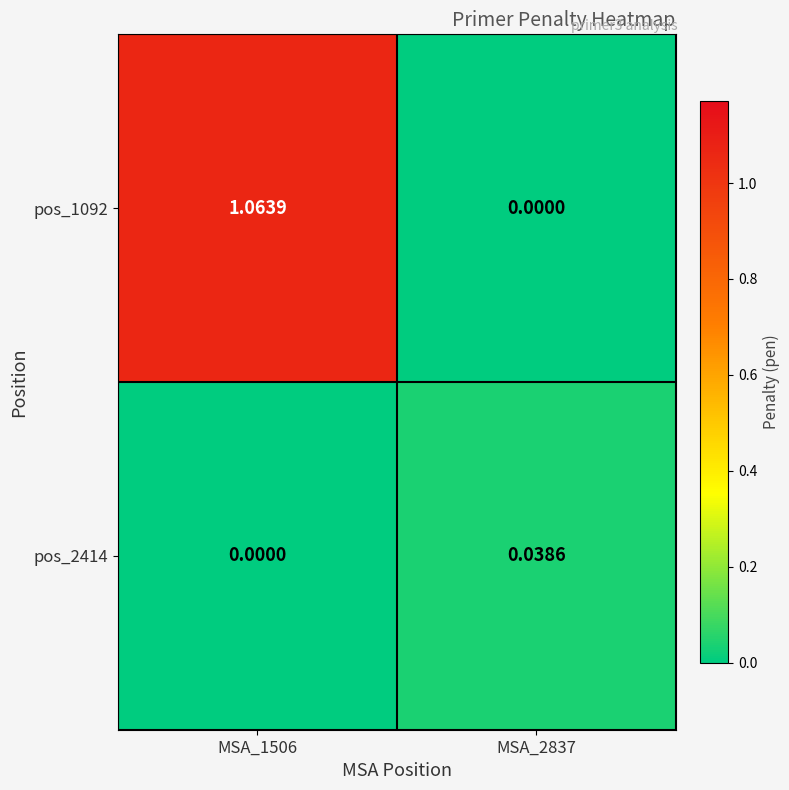

Rank the series by their maximum value, from highest to lowest.

pos_1092, pos_2414